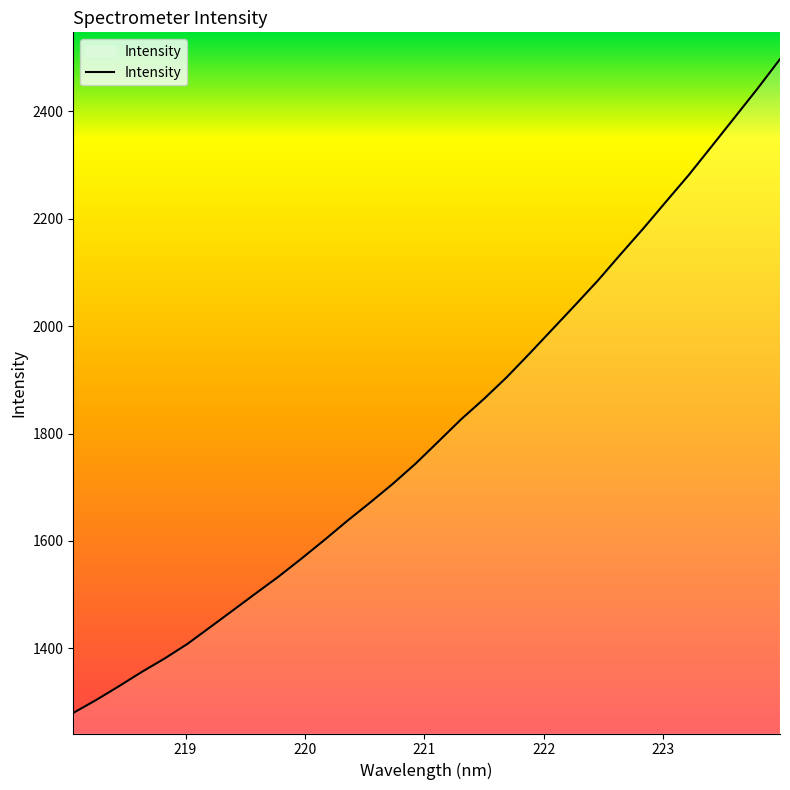

How many lines are shown in the chart?

1